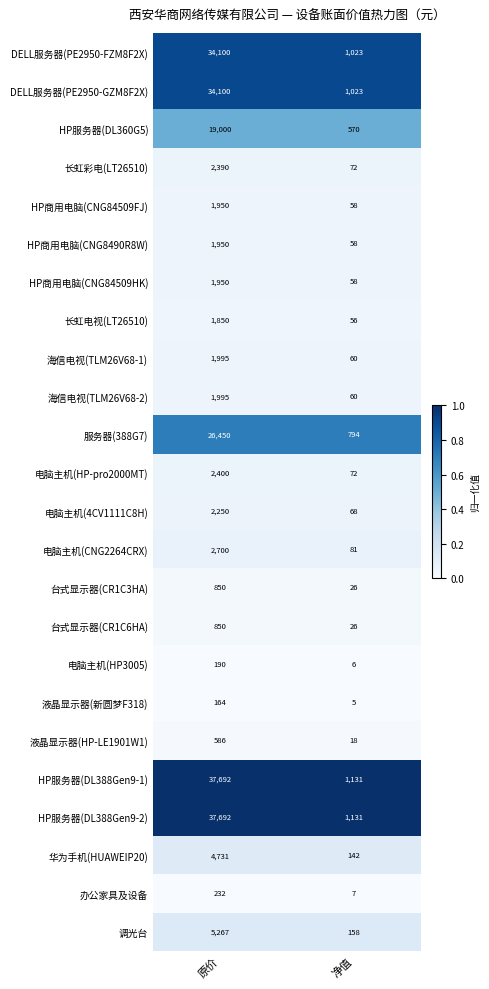

Rank the categories by HP商用电脑(CNG84509FJ) value from highest to lowest.

原价, 净值